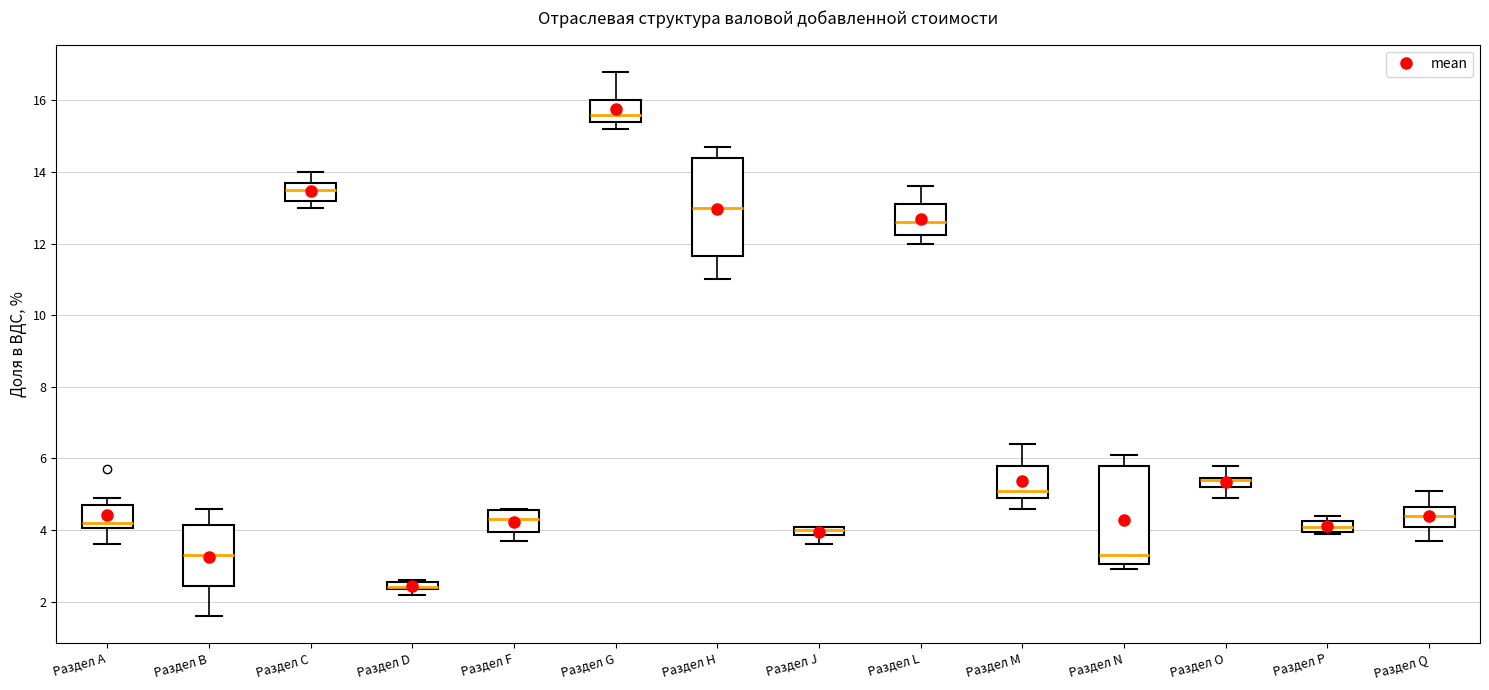

Where is the upper edge of the box for Раздел N on the y-axis? The values are not printed on the chart, so give them approximately, as read against the axis.

5.8